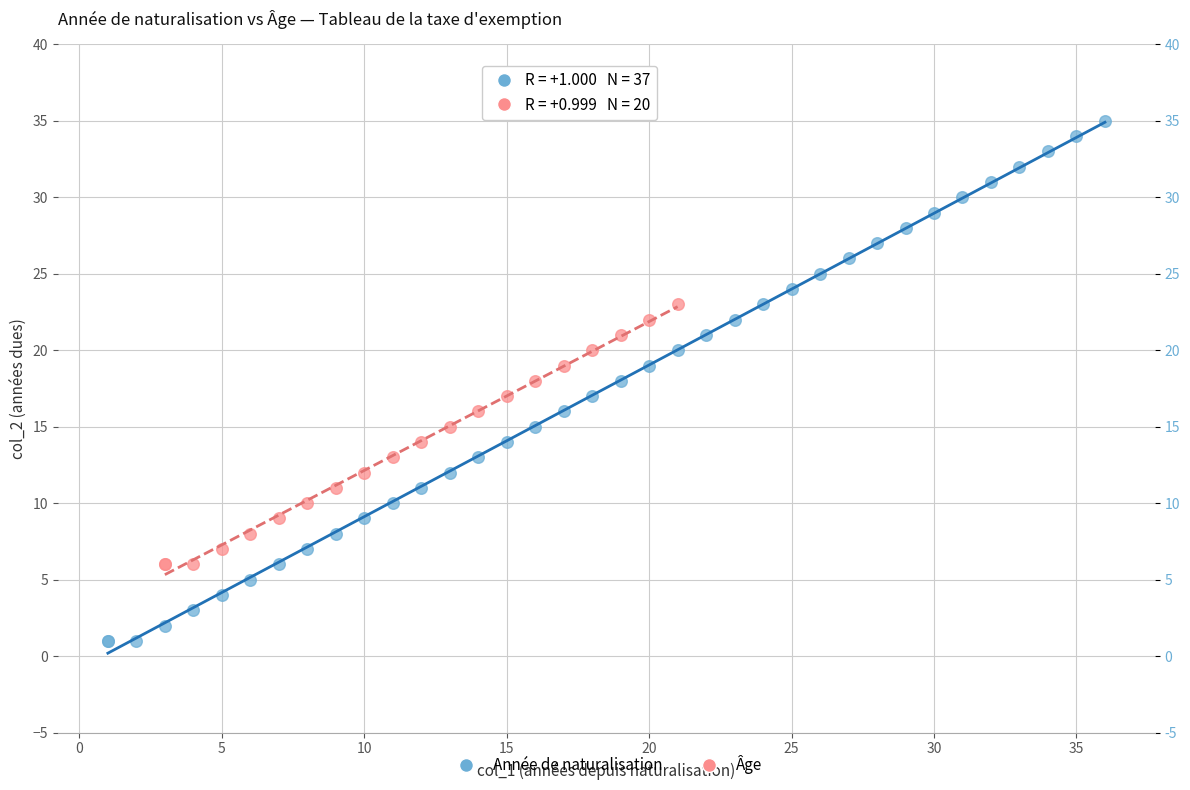

Which series has the largest Y range (max minus min)?

Année de naturalisation